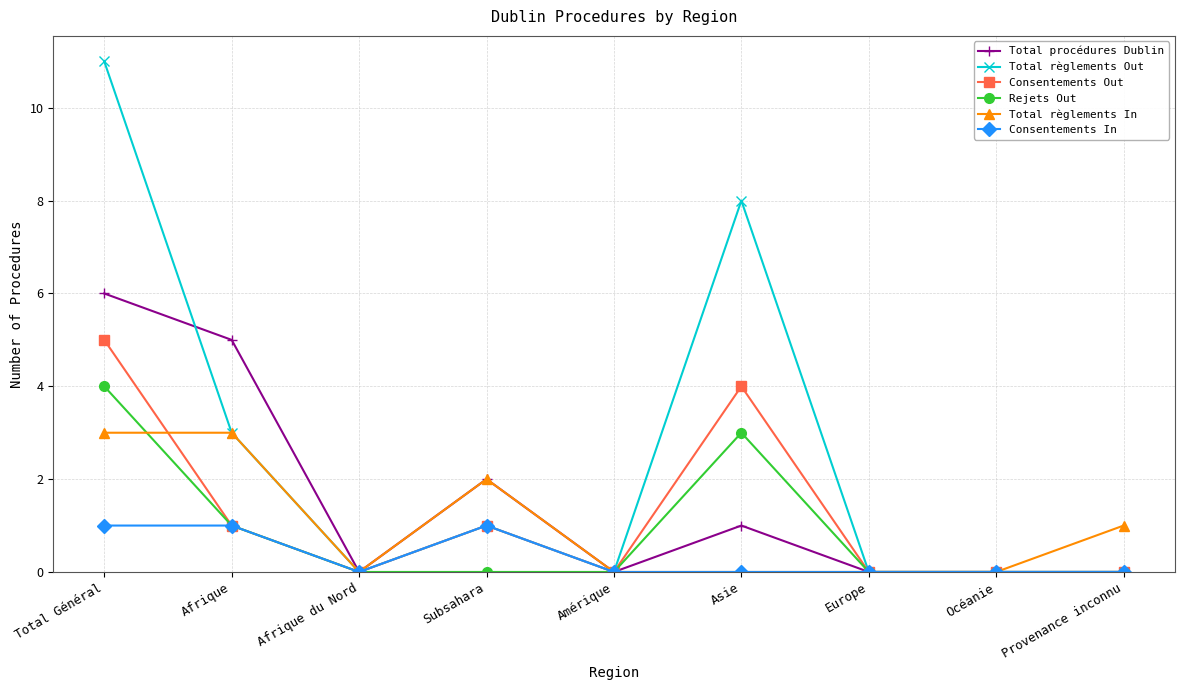

Which category has the highest value across all series?

Total Général